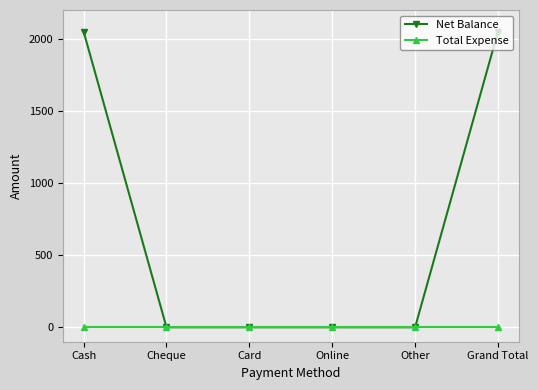

What is the maximum value for Net Balance?

2050